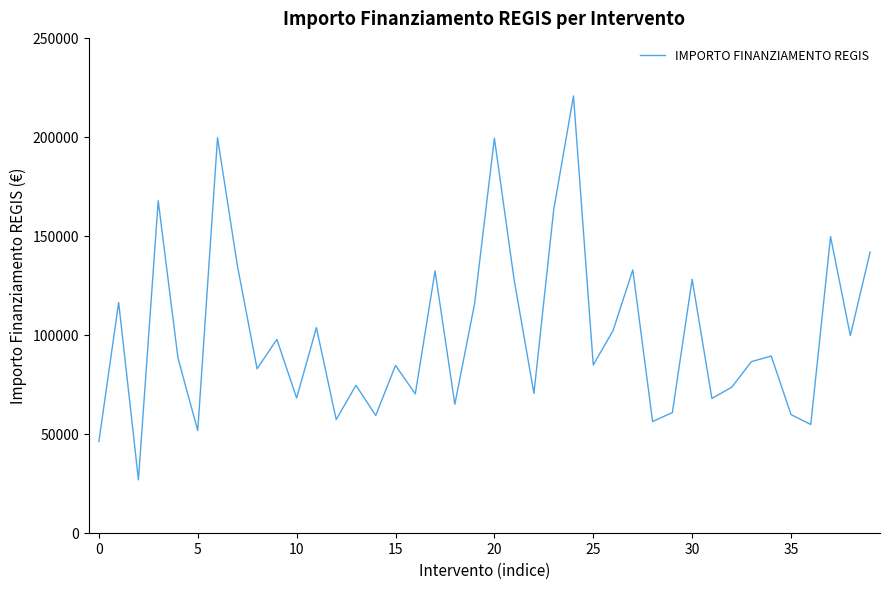

What is the sum of all values?

4010202.8